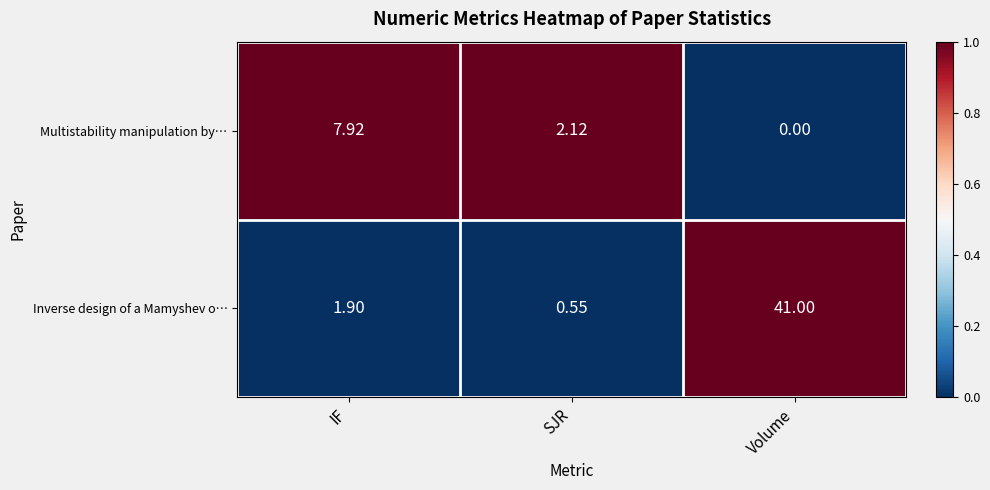

Which category has the lowest value across all series?

Volume